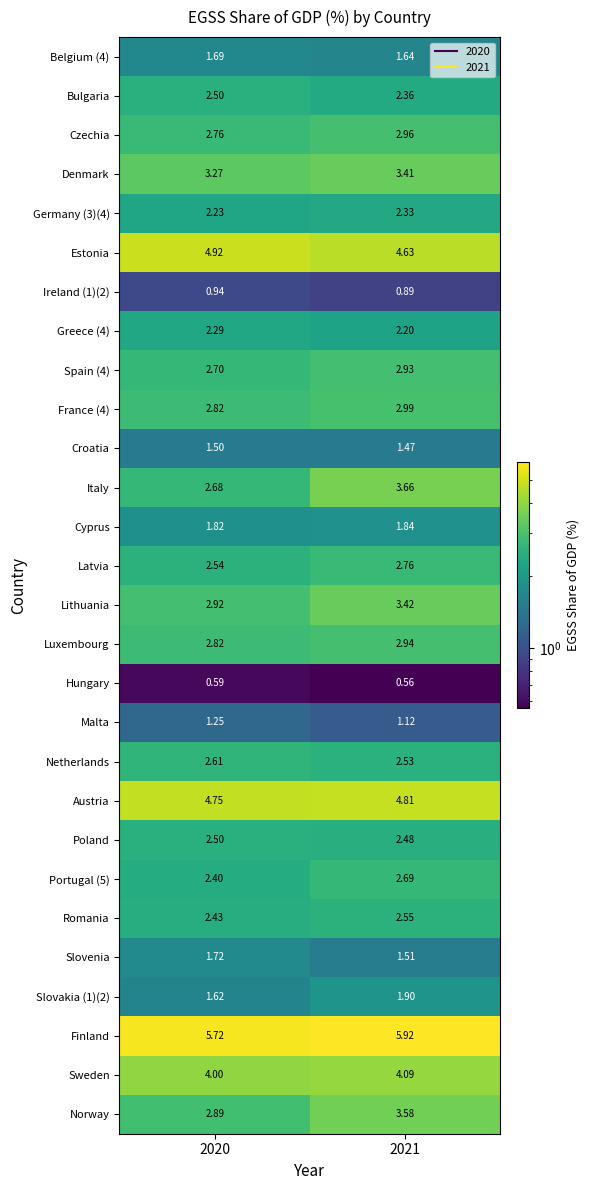

Which series has the widest spread of values?

Italy